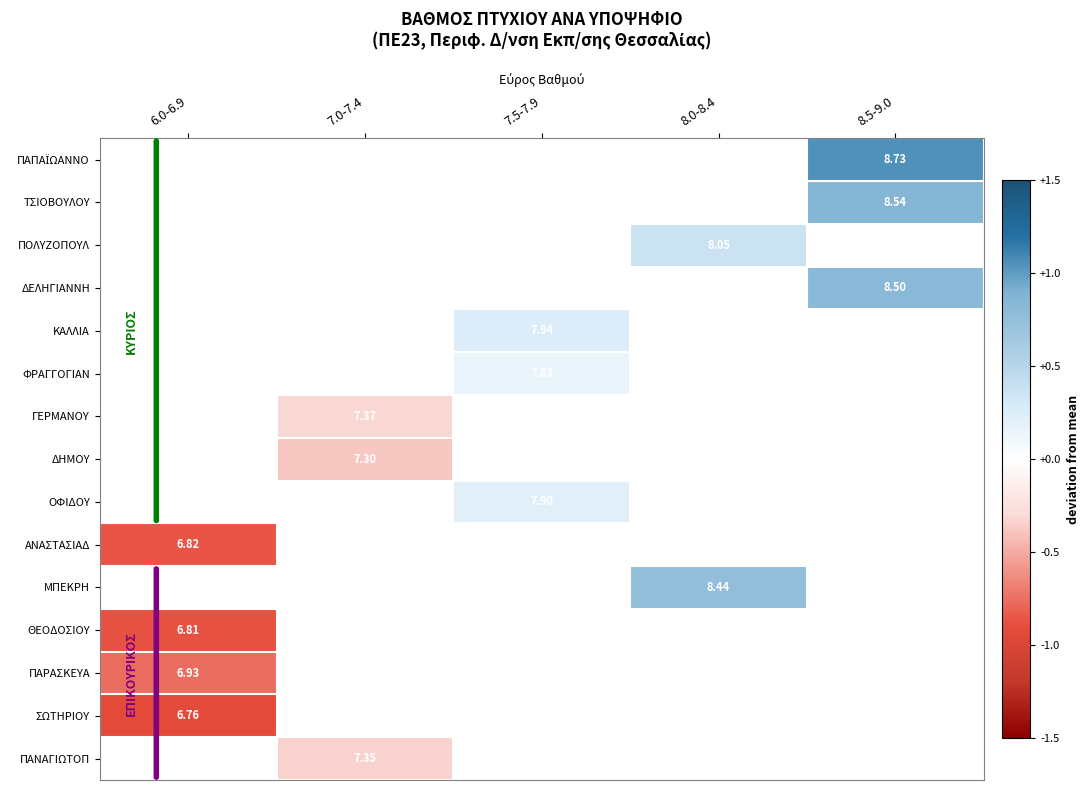

Which category has the highest value in the ΠΑΝΑΓΙΩΤΟΠ series?

6.0-6.9